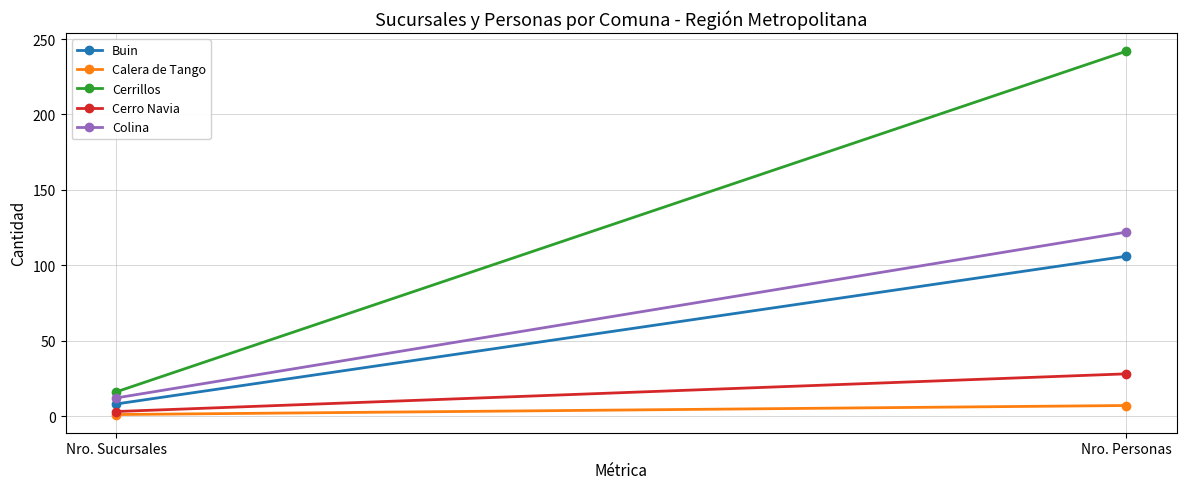

Rank the series by their maximum value, from highest to lowest.

Cerrillos, Colina, Buin, Cerro Navia, Calera de Tango